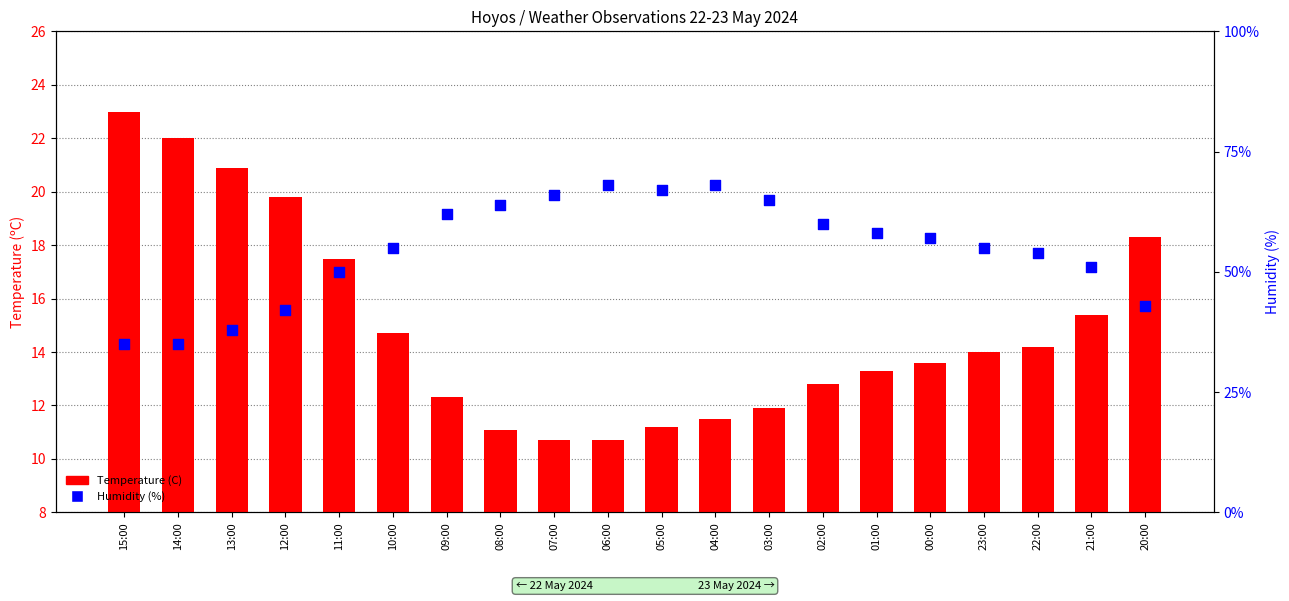

What is the total value across all series at 01:00?

71.3